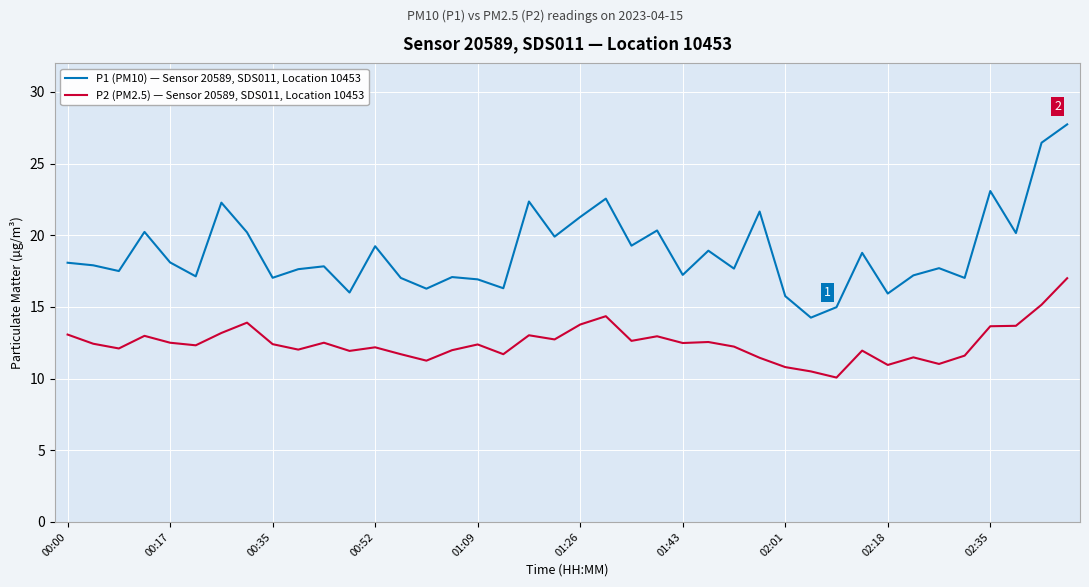

Which series has the largest total across all categories?

P1 (PM10) — Sensor 20589, SDS011, Location 10453